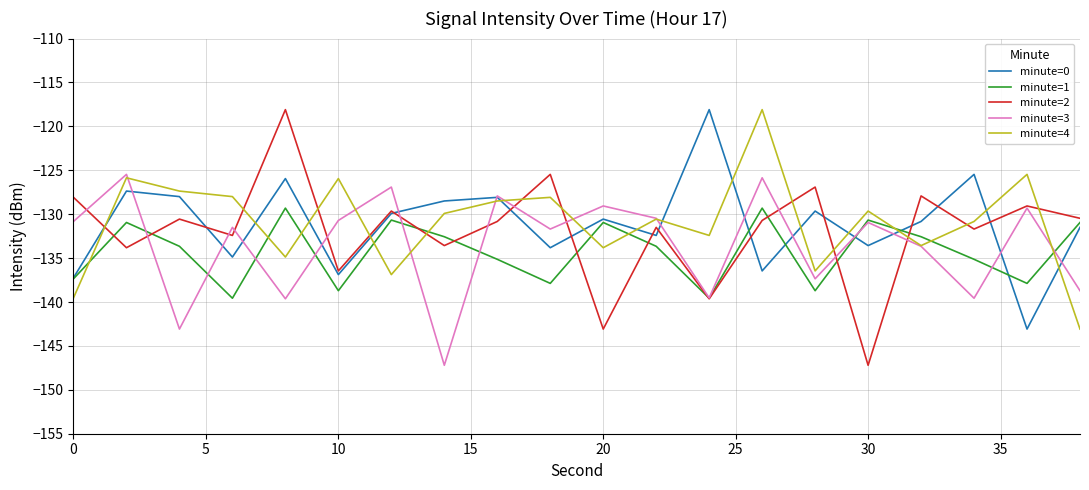

Which series has the largest range (max minus min)?

minute=2